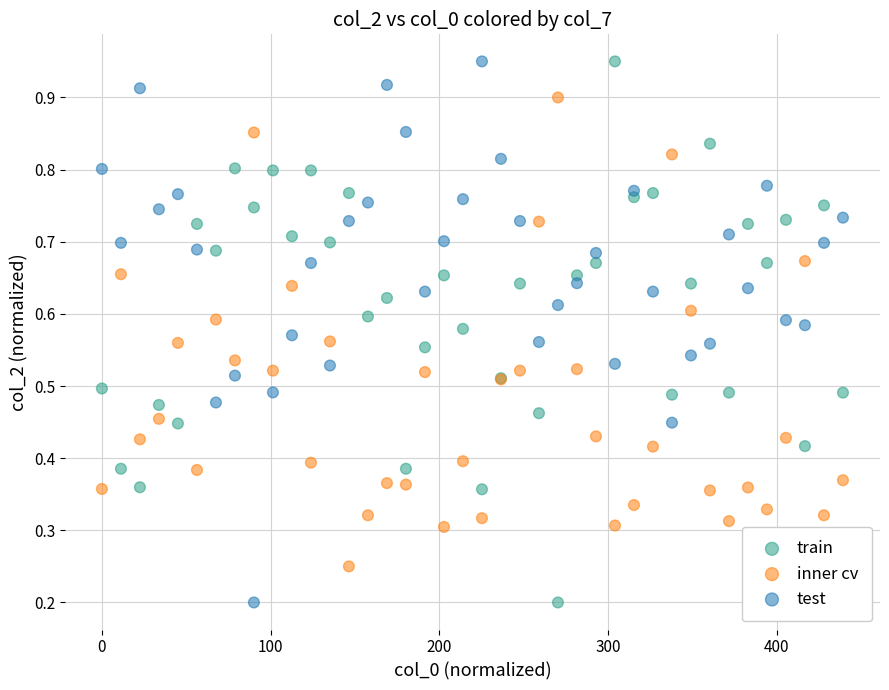

What is the X range (max minus min) for the scatter plot?

439.3